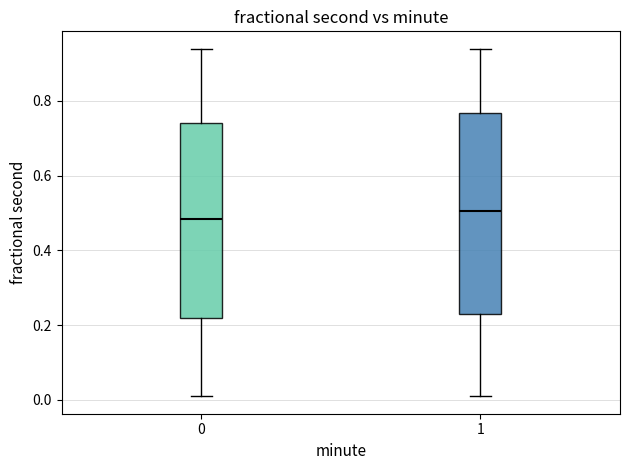

Reading left to right, read every box against the y-axis: the position of its median line, the range the box covers, and the ends of its whiskers. The values are not printed on the chart, so give them approximately, as read against the axis.

0: median 0.48, box 0.22 to 0.74, whiskers 0.00 to 0.94
1: median 0.50, box 0.22 to 0.76, whiskers 0.00 to 0.94